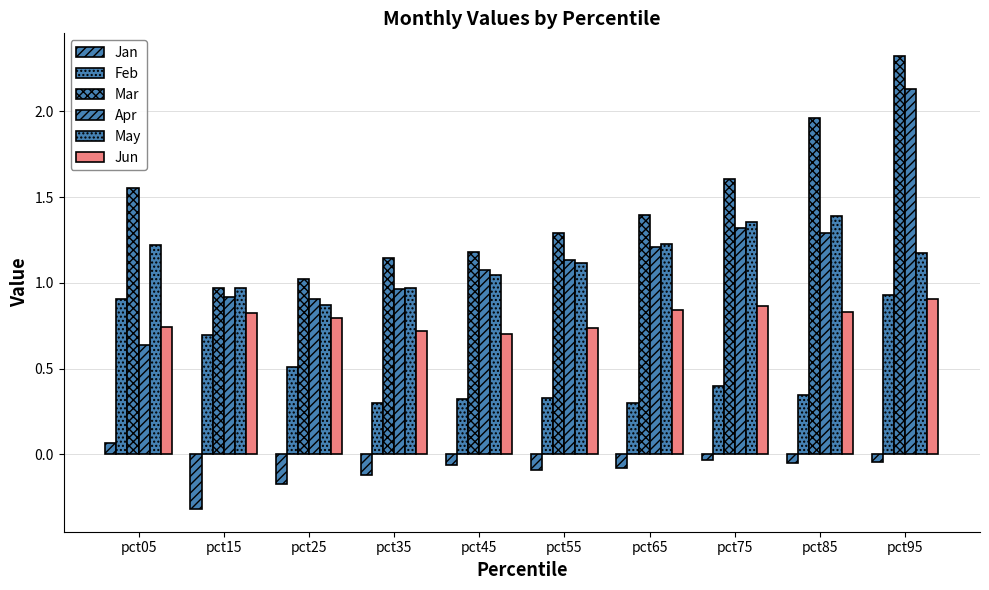

How many bars are there in each group?

6